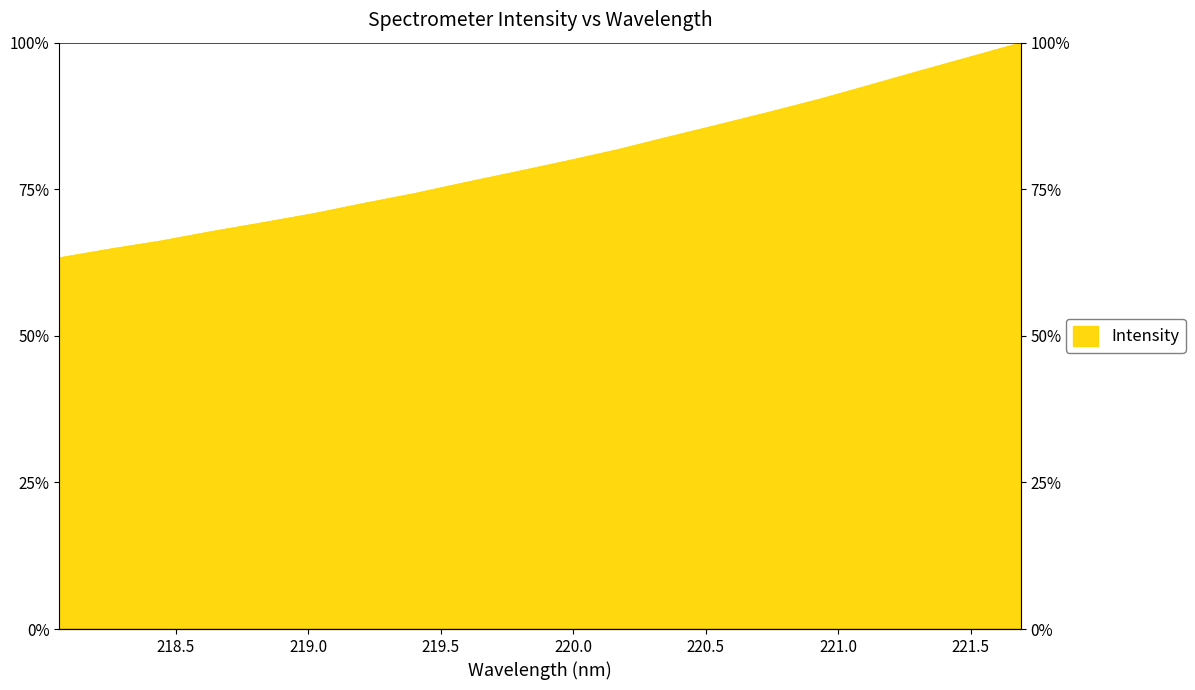

Count the number of values greater than 79.

10